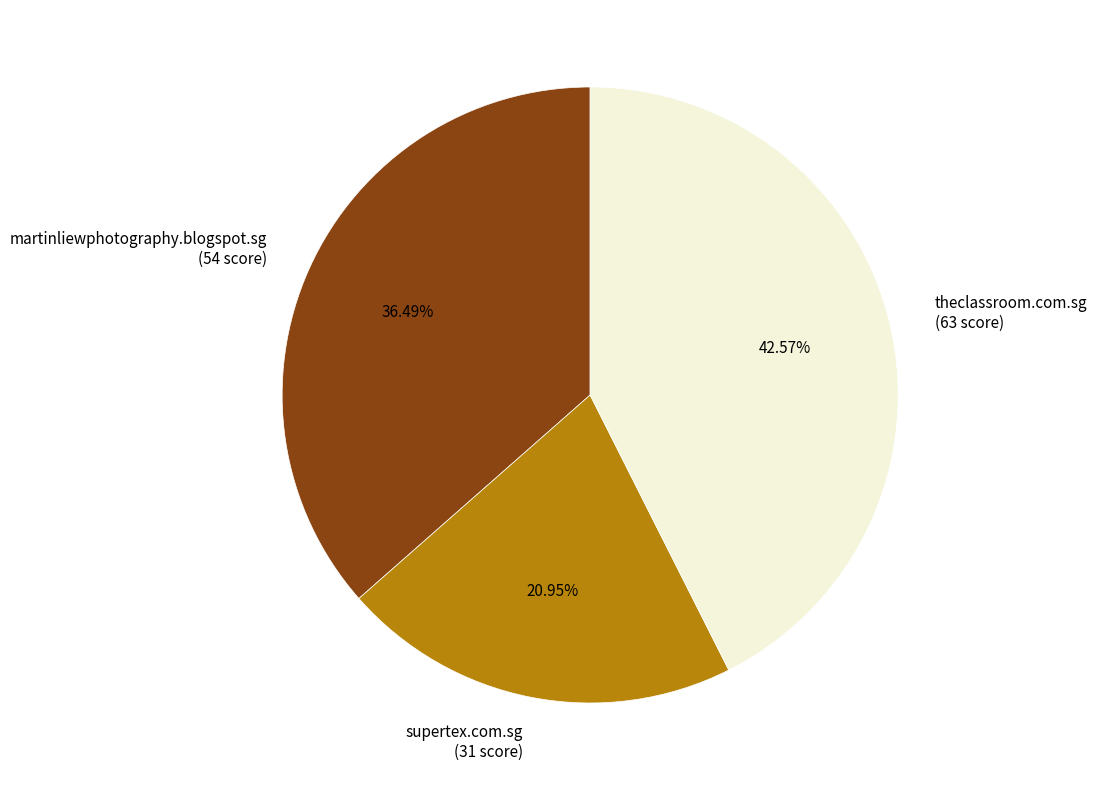

The supertex.com.sg slice represents 15% of the pie. True or false?

False